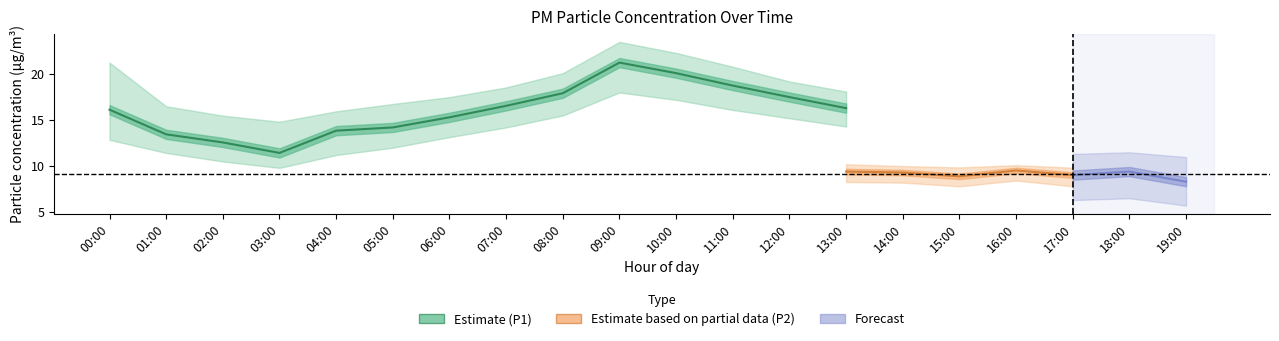

What is the sum of the P1_upper values at 19:00 and 11:00?

35.3